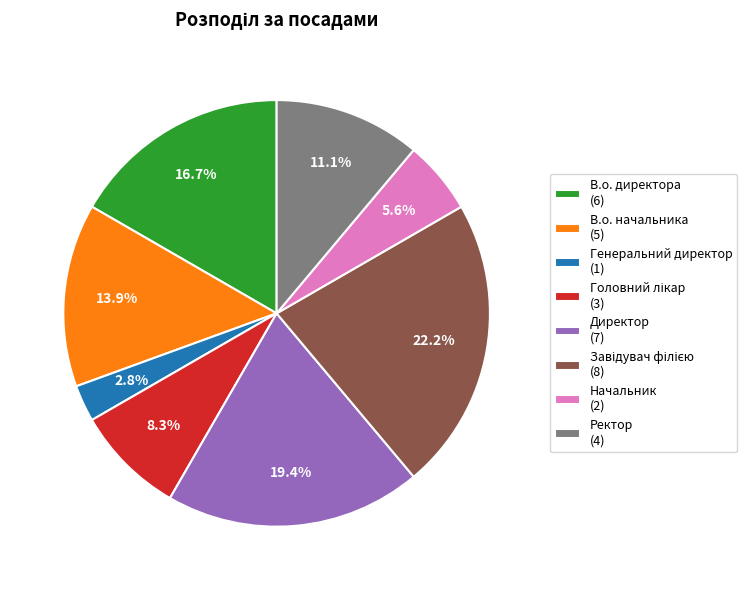

Is there a majority slice in this chart?

No